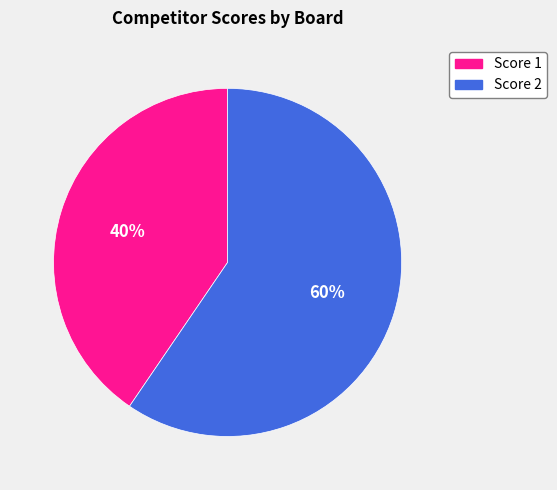

Count the number of slices in the pie.

2